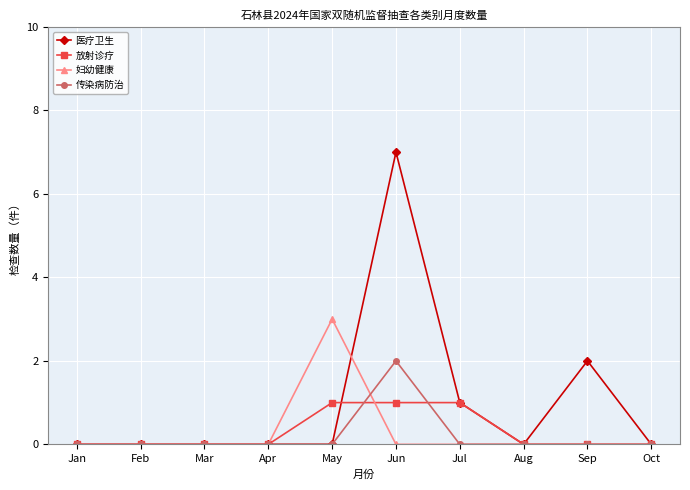

Which category has the highest value in the 妇幼健康 series?

May